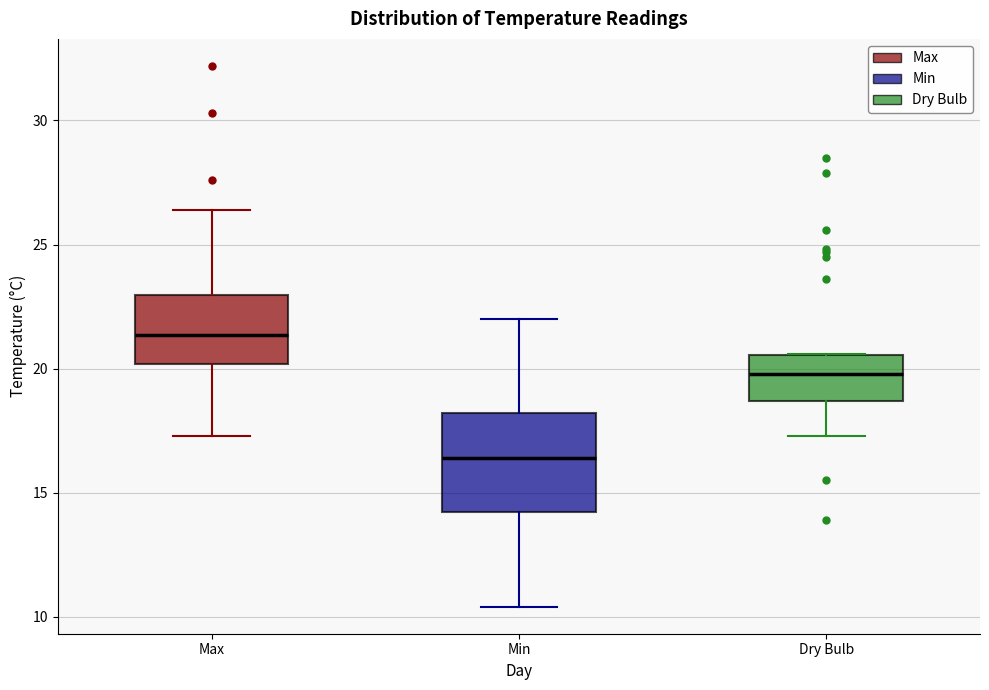

Which box's median line is the lowest?

Min